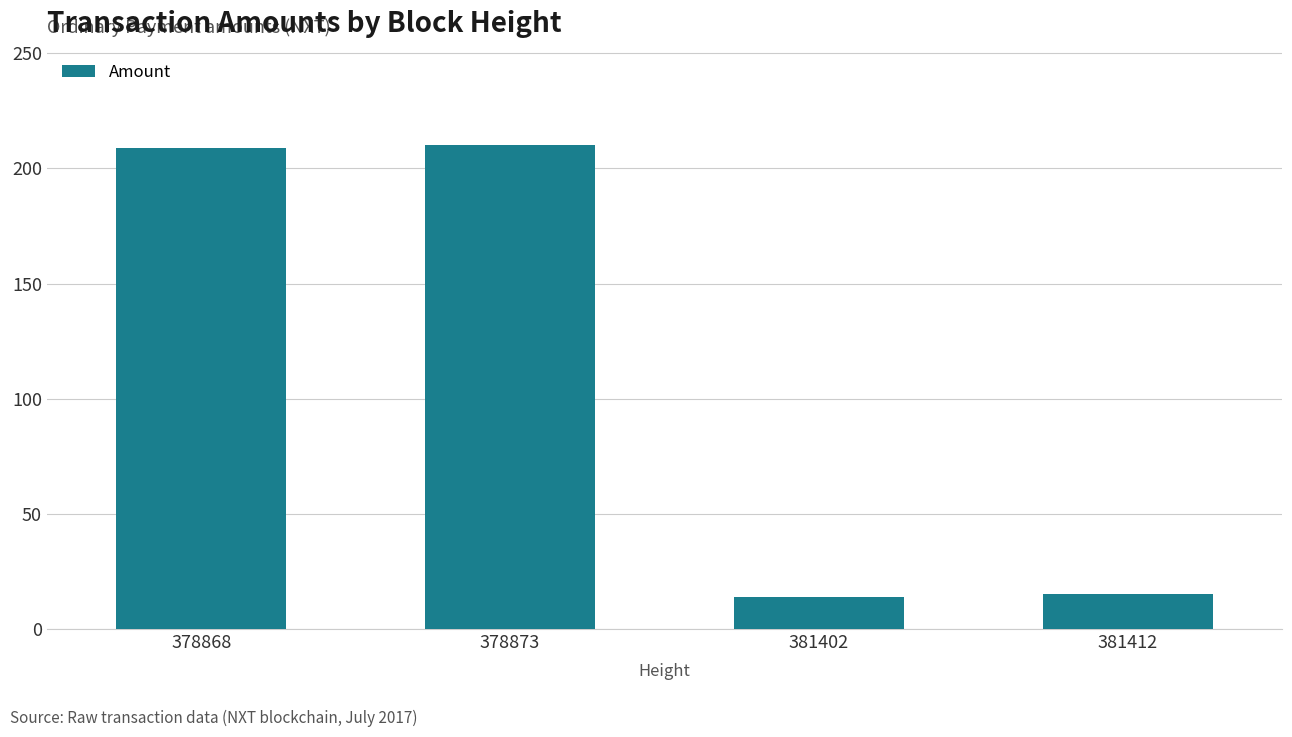

The value at 381402 is 25. True or false?

False